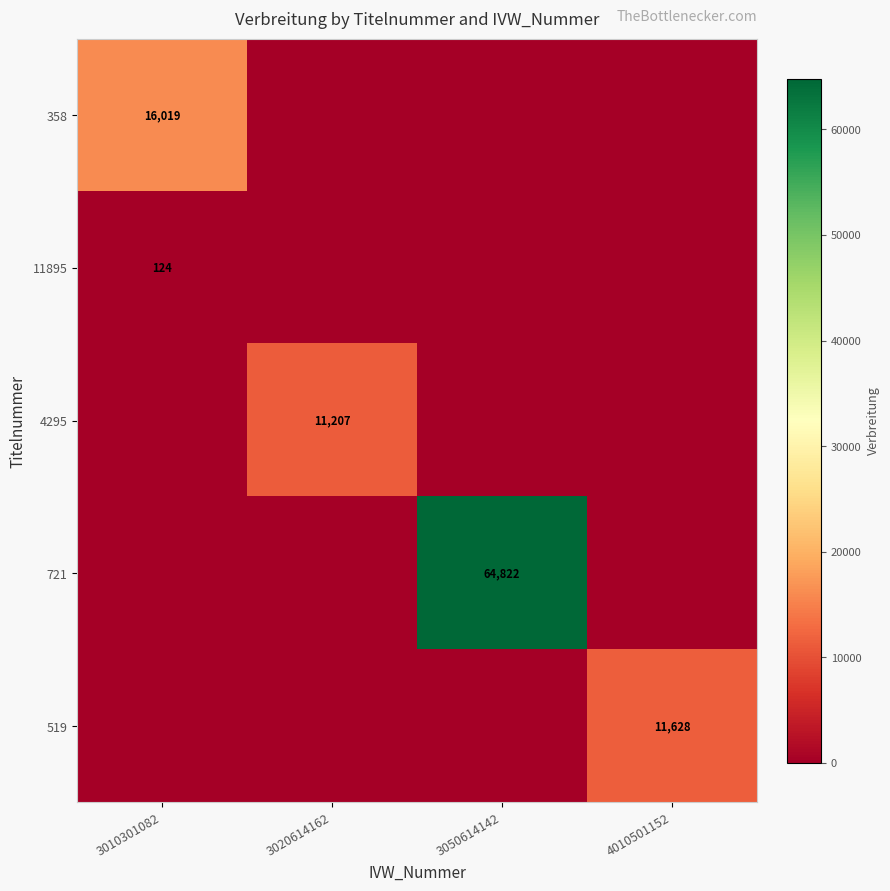

Is it true that 4295 equals 11207 at 3020614162?

True